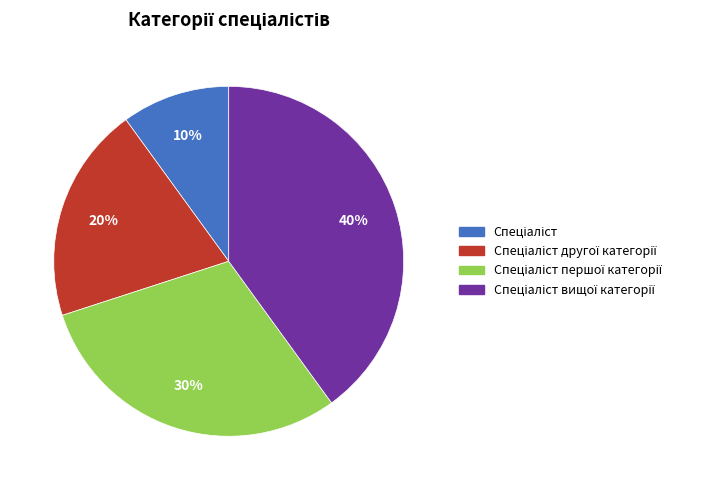

Is there a majority slice in this chart?

No